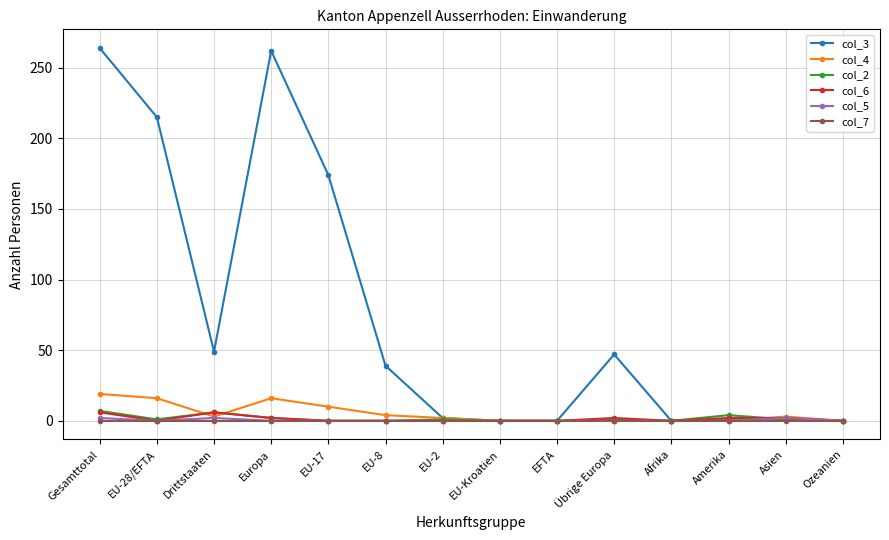

The value of col_7 at Gesamttotal is 0. True or false?

True